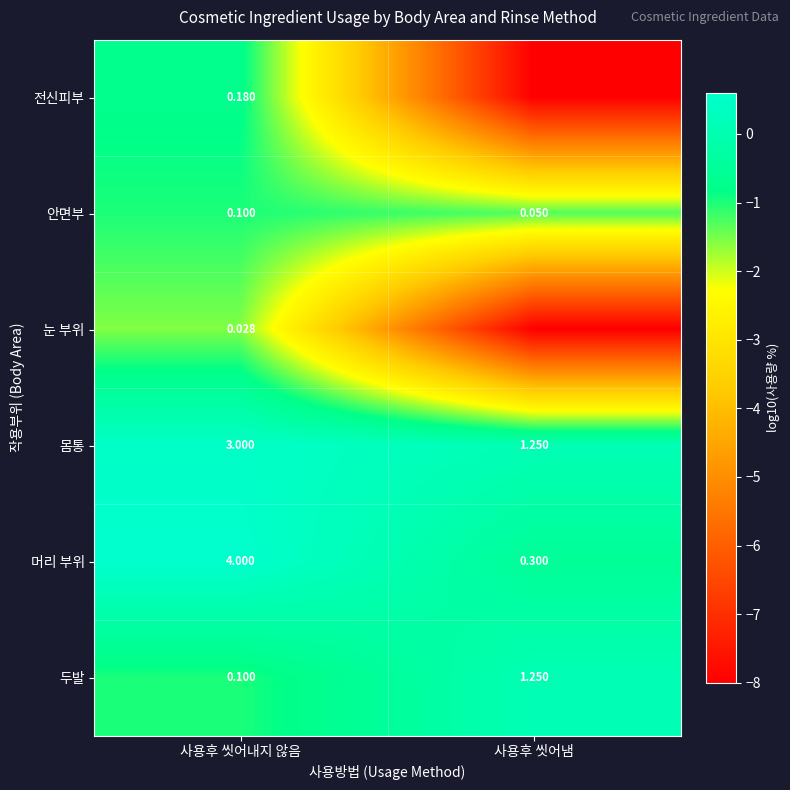

Which category has the lowest value in the 안면부 series?

사용후 씻어냄